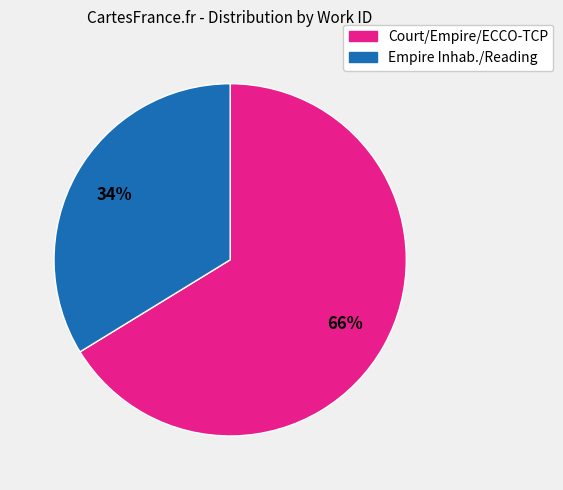

To the nearest percent, what is the average slice percentage?

50%